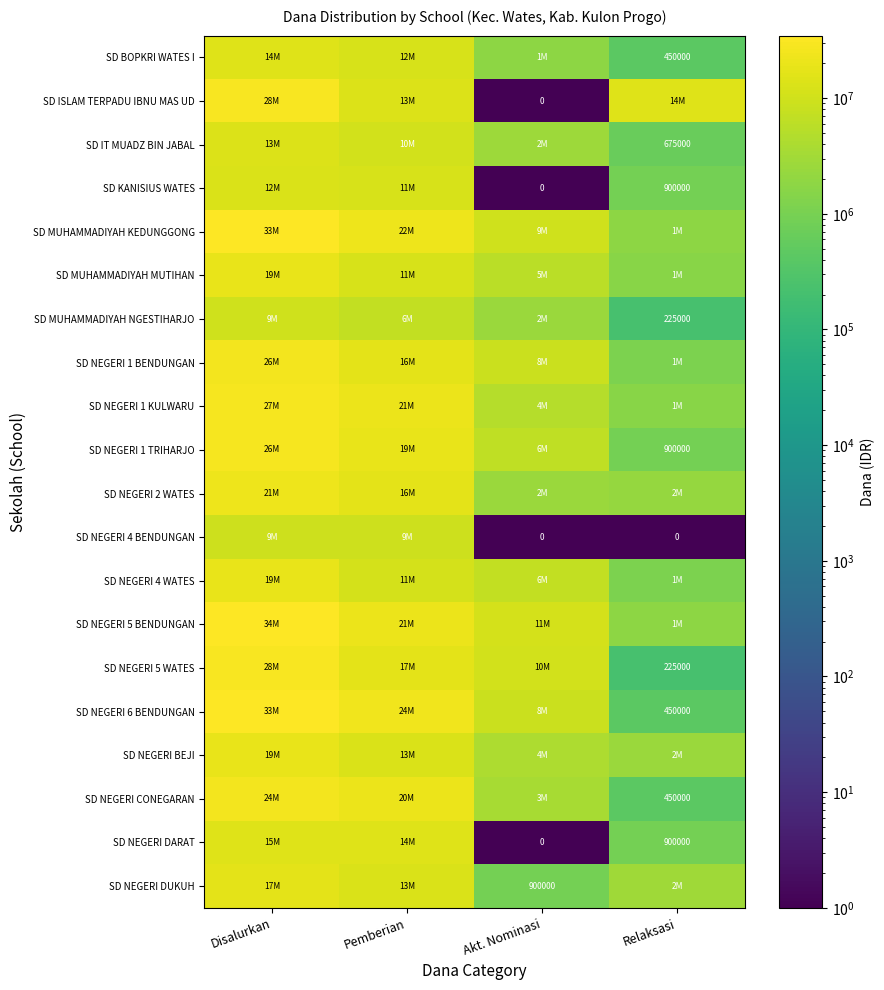

Is it true that SD NEGERI 6 BENDUNGAN equals 450000 at Relaksasi?

True